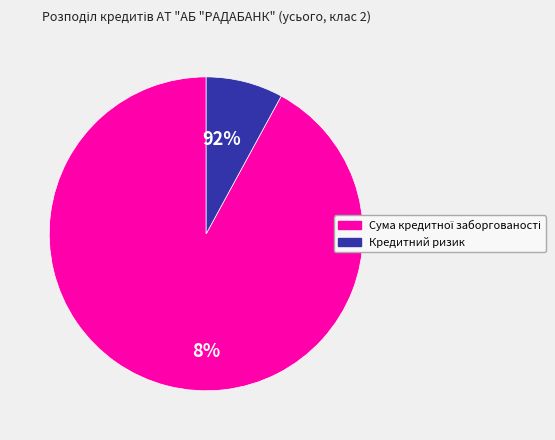

What percentage is the Сума кредитної заборгованості slice, to the nearest percent?

92%